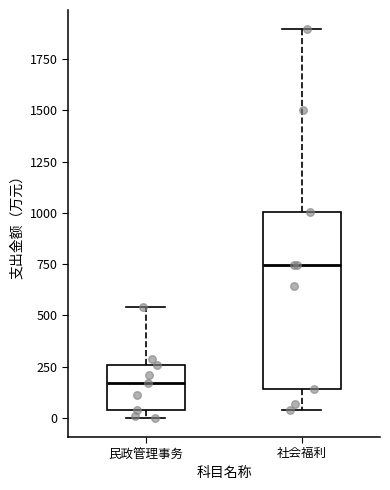

Reading left to right, transcribe this box plot: for each box, give where its median line is, the range the box spans, and where its two whiskers end, as read against the y-axis. The values are not printed on the chart, so give them approximately, as read against the axis.

民政管理事务: median 150, box 50 to 250, whiskers 0 to 550
社会福利: median 750, box 150 to 1000, whiskers 50 to 1900